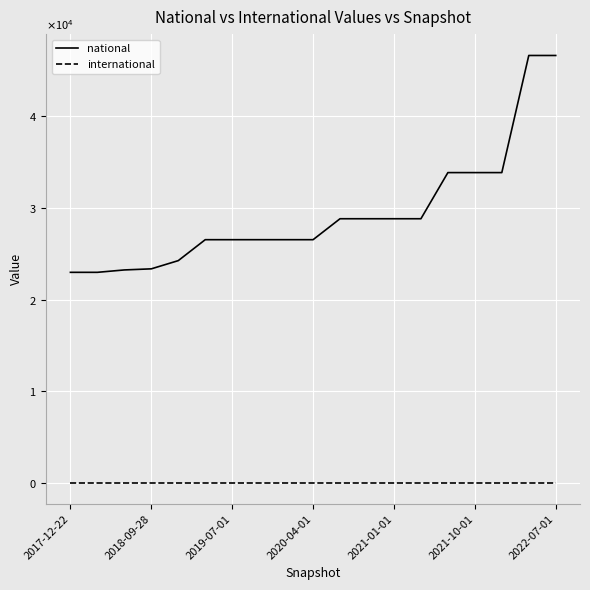

True or false: national and international cross at least once.

False